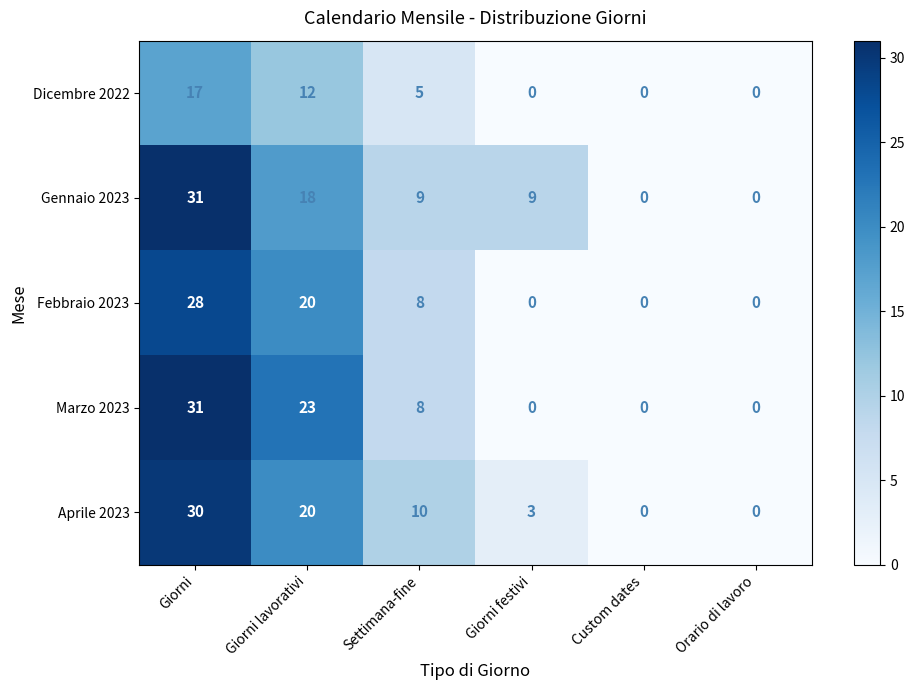

What is the difference between the second highest and second lowest values in the Dicembre 2022 series?

12